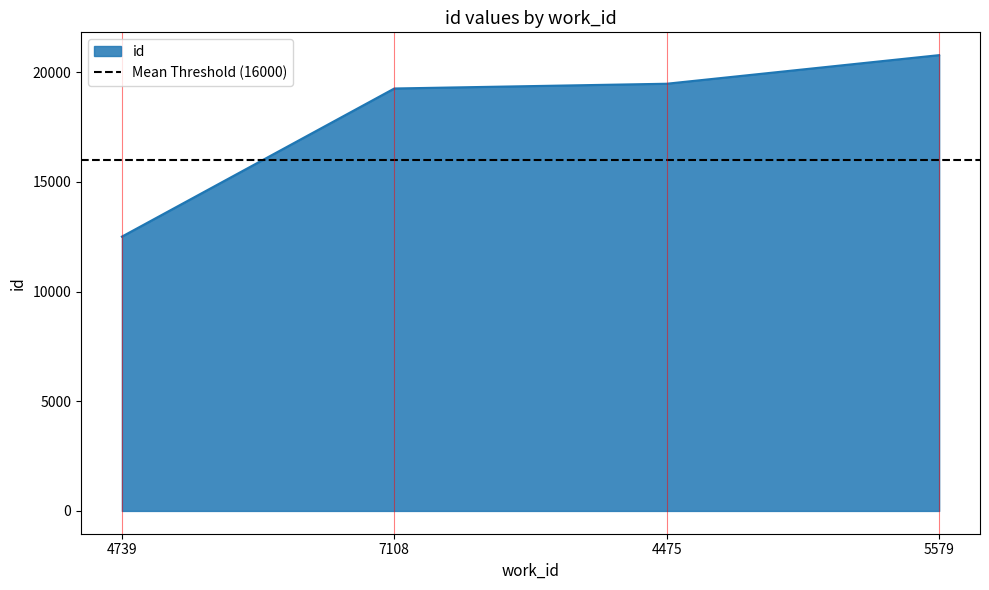

What position from the left is 5579?

4